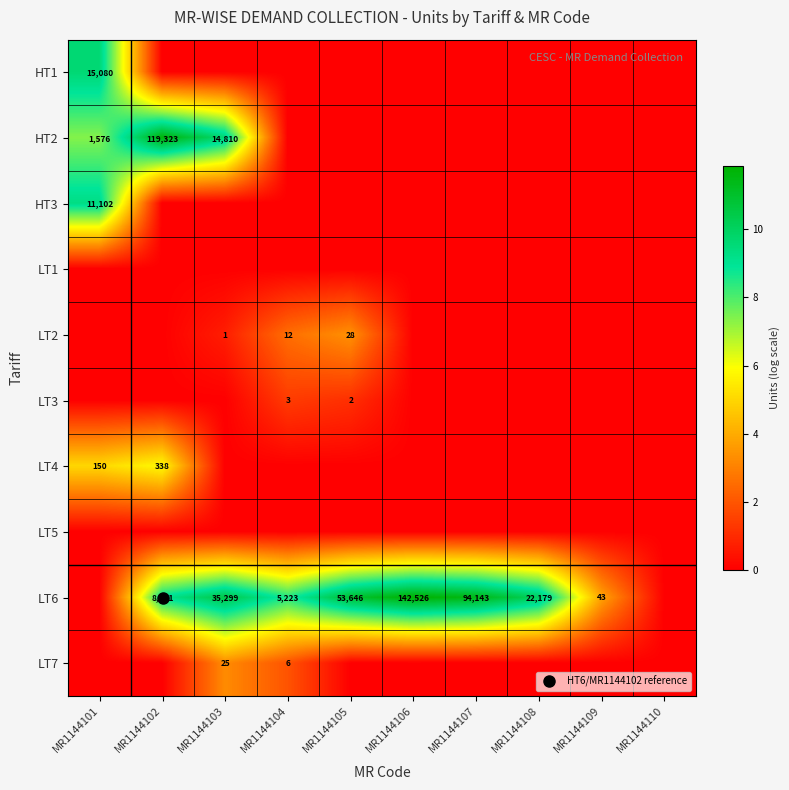

Is the value of LT1 at MR1144110 greater than the value of LT6 at MR1144102?

No